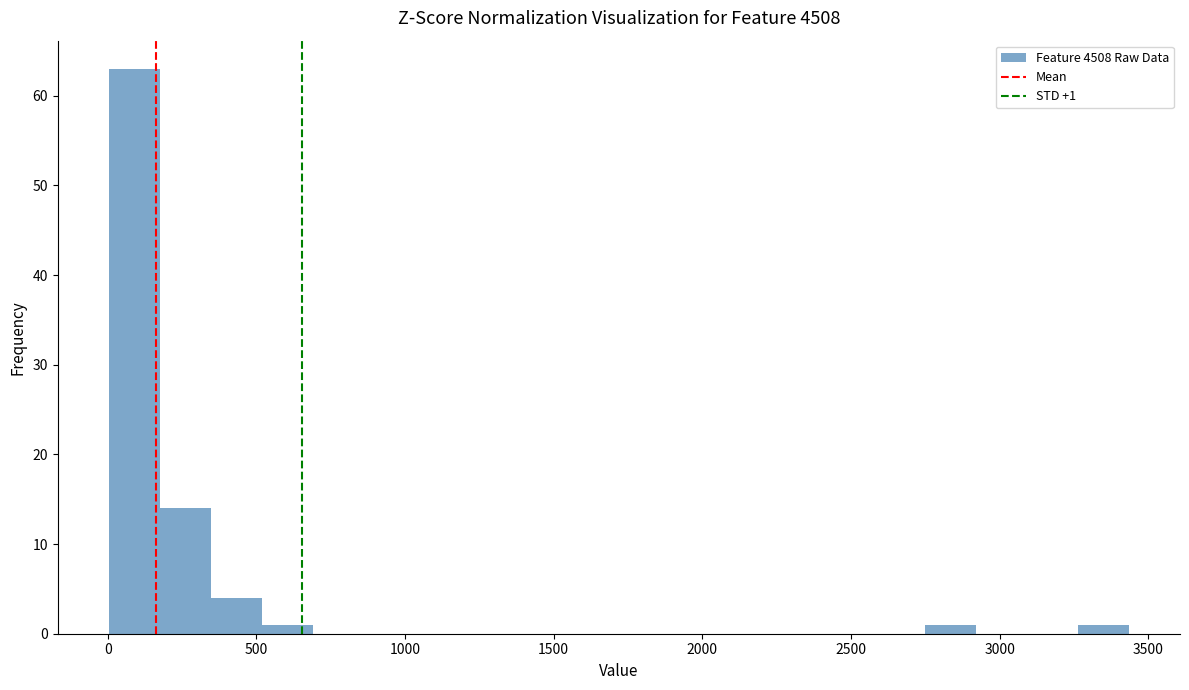

Around what value on the x-axis is the tallest bar? Give the approximate position of its centre, as read against the axis.

100